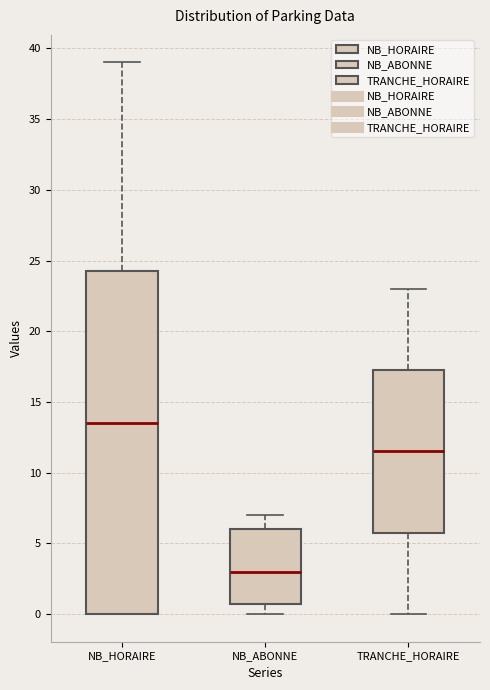

Comparing the boxes themselves (not the whiskers), which one is the tallest?

NB_HORAIRE